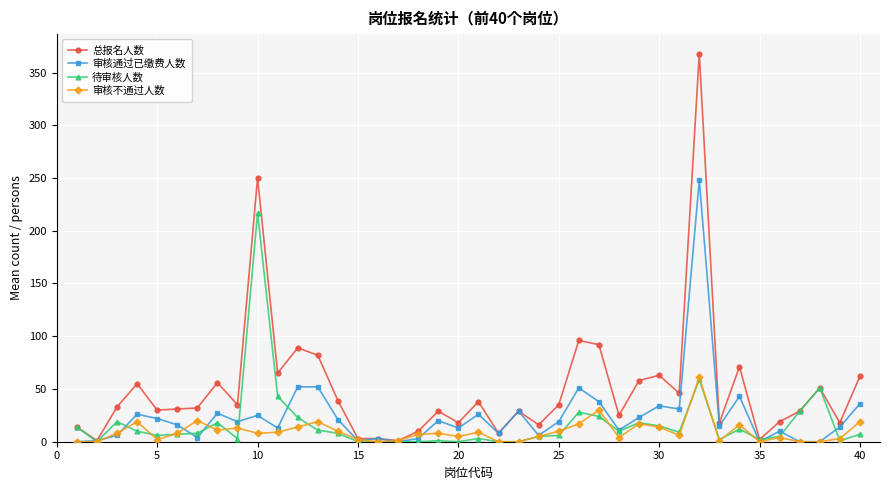

Which series has the largest total across all categories?

总报名人数